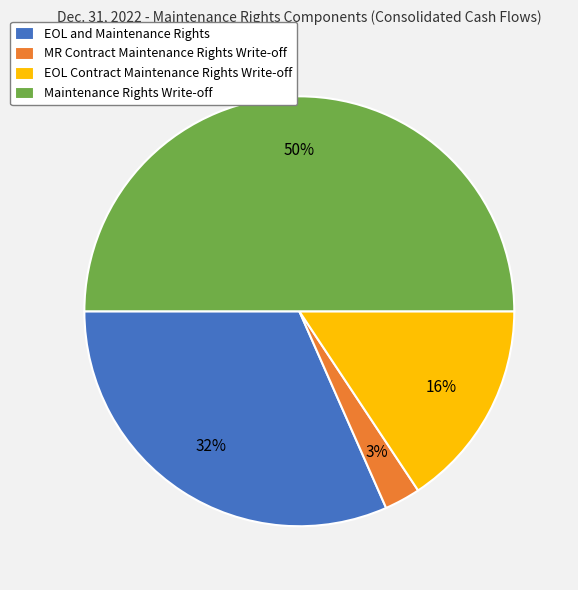

Is EOL Contract Maintenance Rights Write-off the majority of the pie?

No